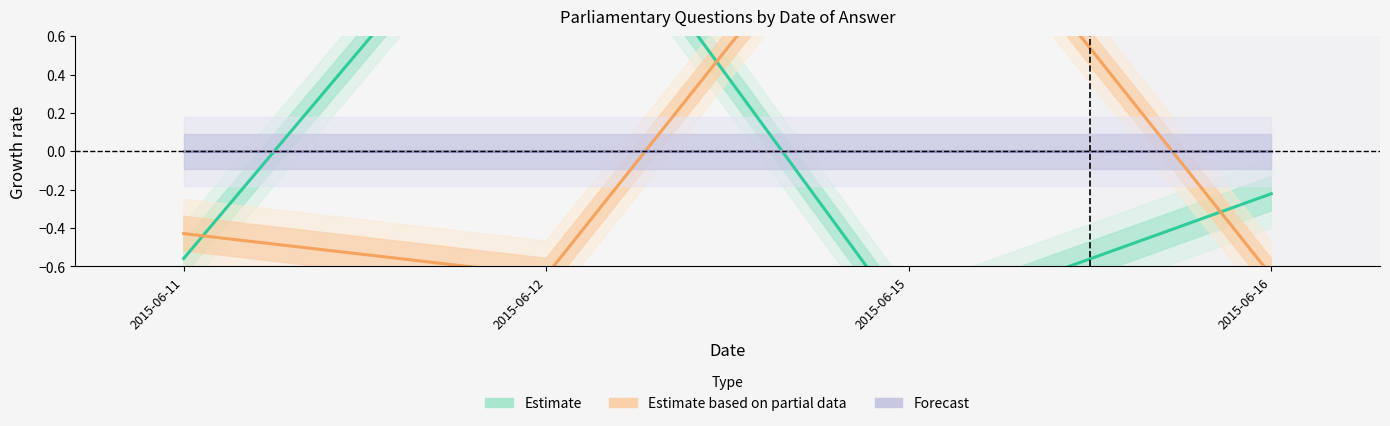

What is the difference between the Estimate values at 2015-06-12 and 2015-06-11?

2.2